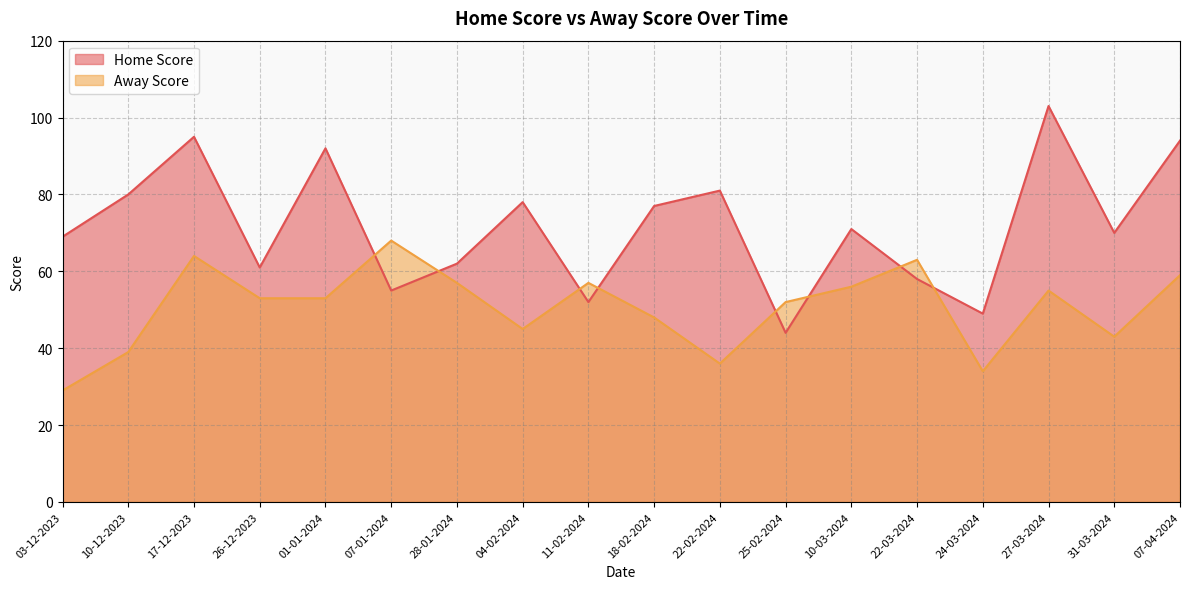

How many times do Away Score and Home Score cross each other?

8